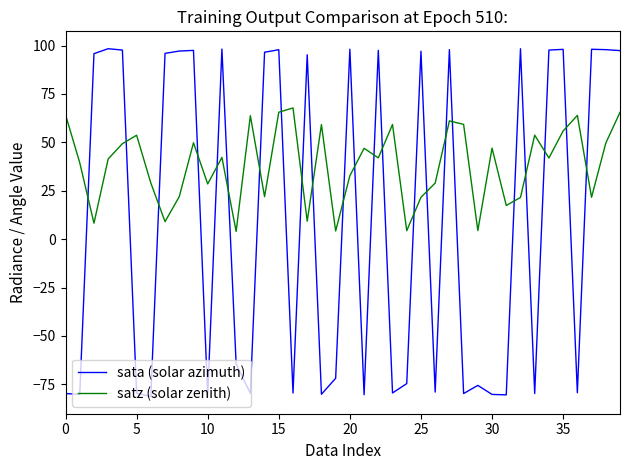

How many times do sata (solar azimuth) and satz (solar zenith) cross each other?

23